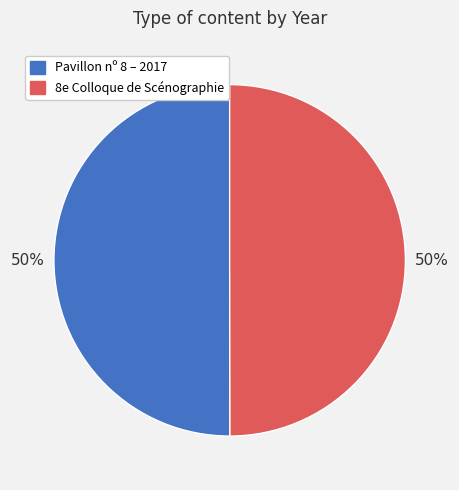

Combined, do Pavillon nº 8 – 2017 and 8e Colloque de Scénographie account for over 50%?

Yes